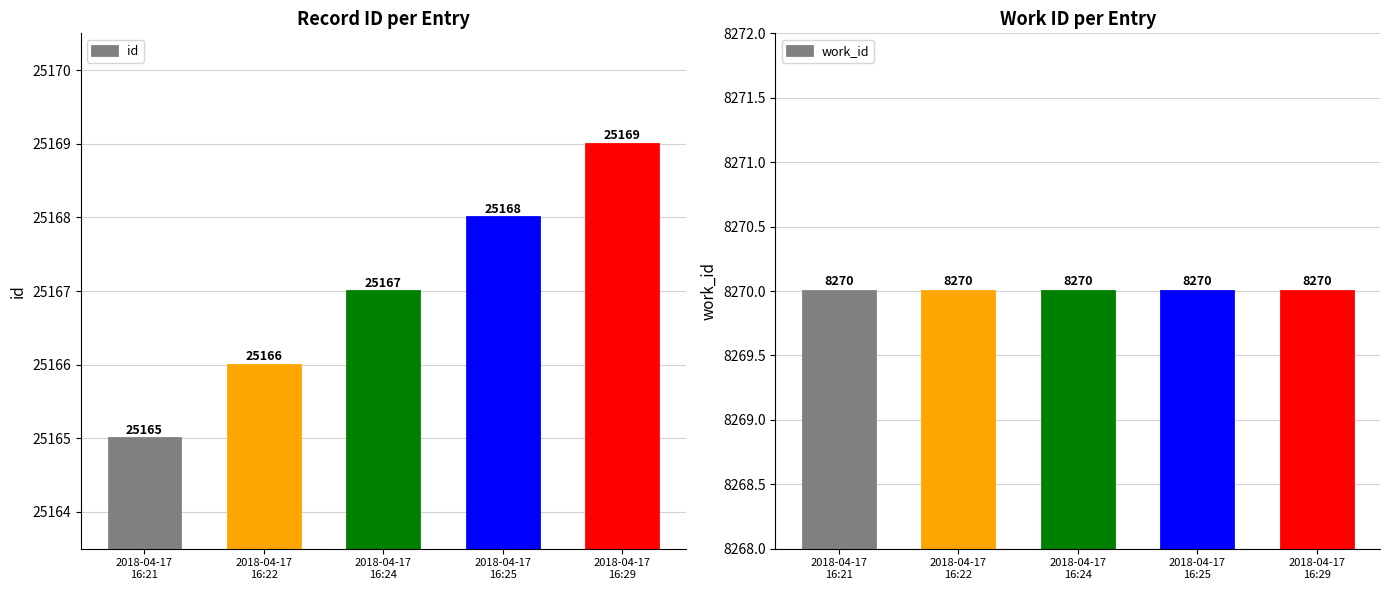

Is the value of id at 2018-04-17
16:21 greater than the value of work_id at 2018-04-17
16:21?

Yes